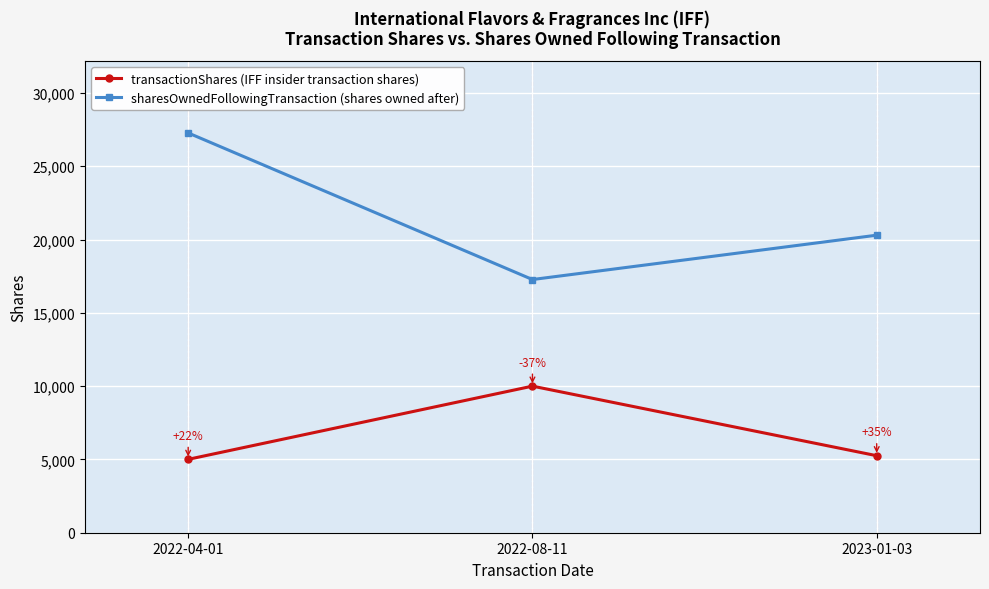

Reading left to right, transcribe all the data shown in this chart.

transactionShares (IFF insider transaction shares): 5006	10000	5254
sharesOwnedFollowingTransaction (shares owned after): 27272	17272	20297